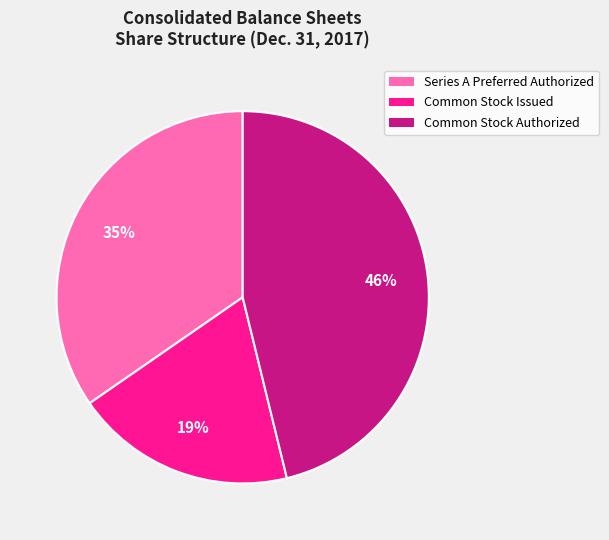

To the nearest percent, what percentage of the pie is Series A Preferred Authorized?

35%